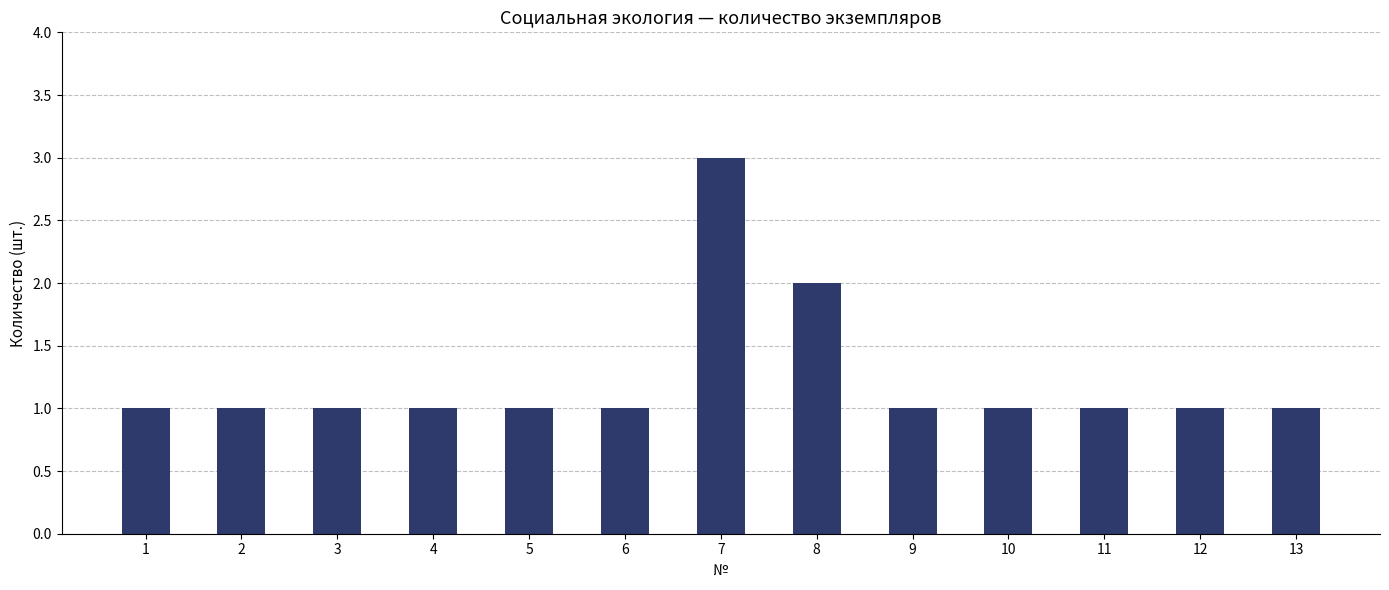

The value at 13 is 1. True or false?

True